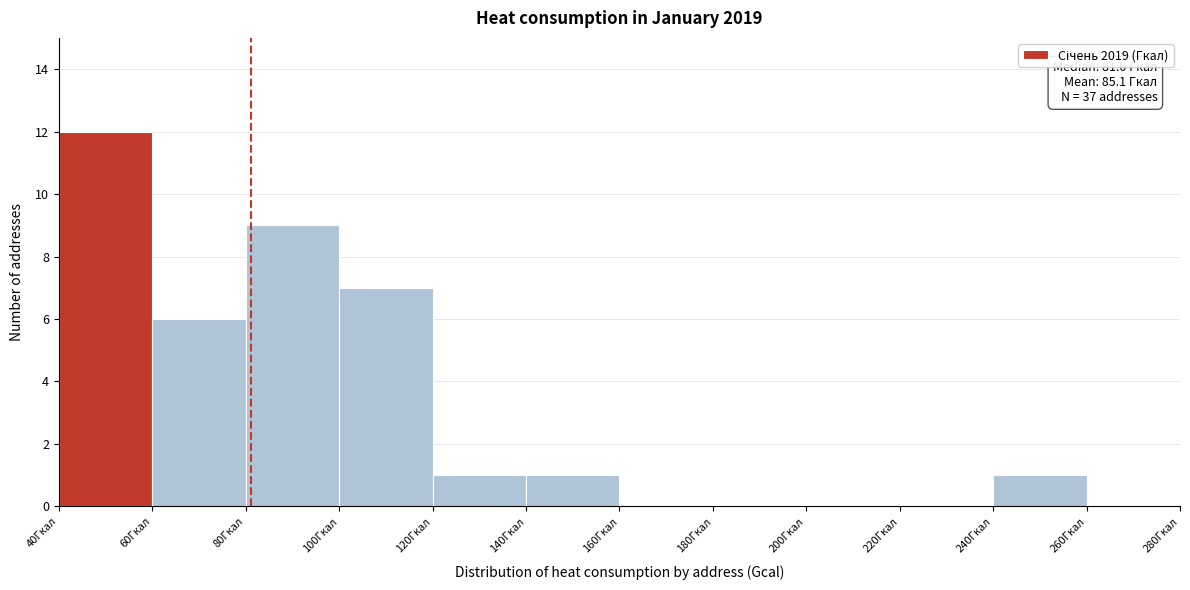

Which range on the x-axis has the tallest bar?

40 to 60